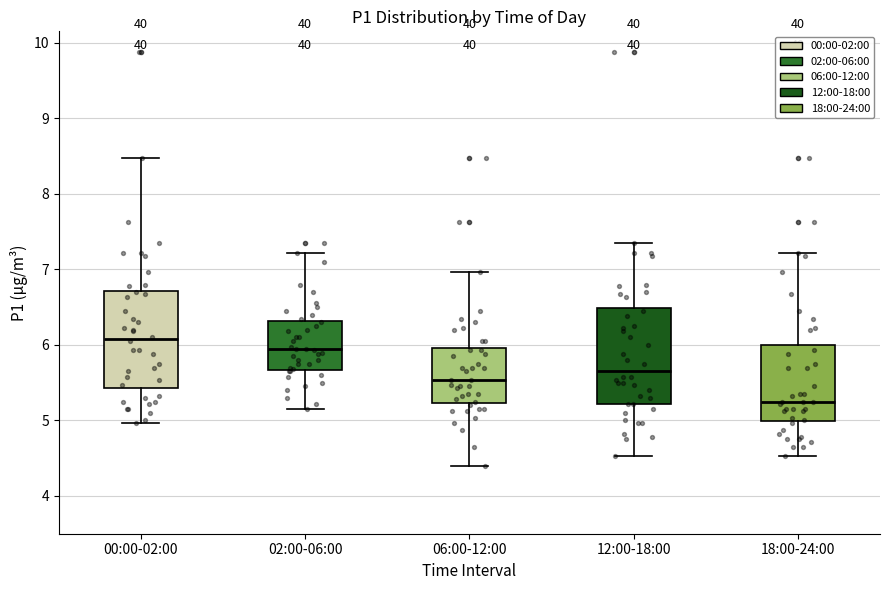

Where is the upper edge of the box for 00:00-02:00 on the y-axis? The values are not printed on the chart, so give them approximately, as read against the axis.

6.7